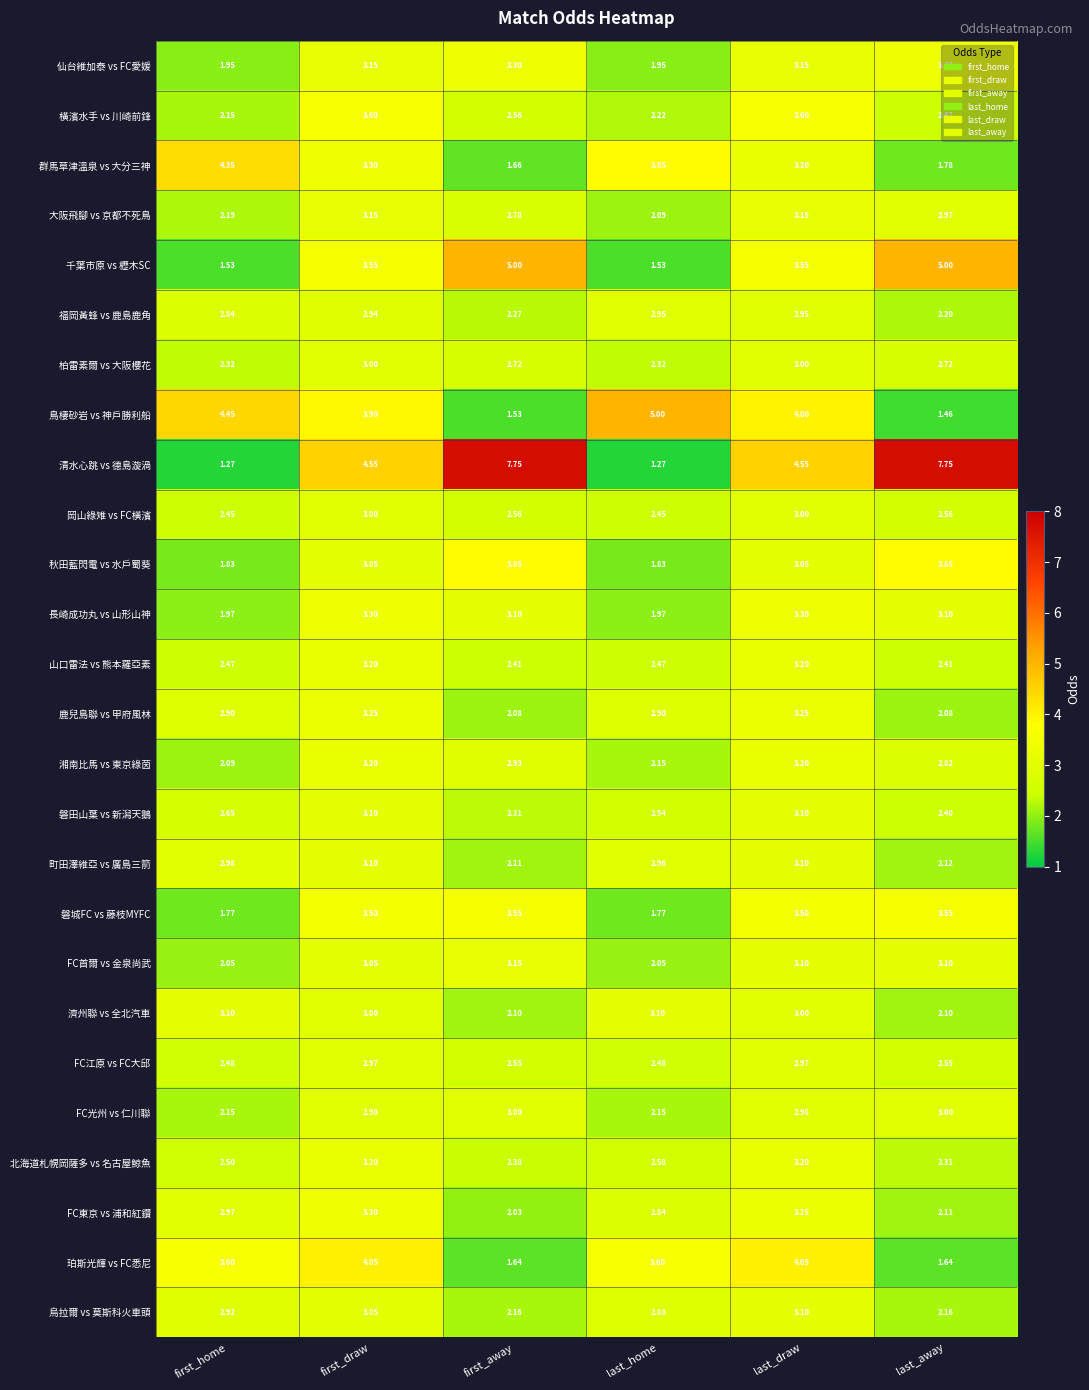

Which series has the largest total across all categories?

清水心跳 vs 德島漩渦